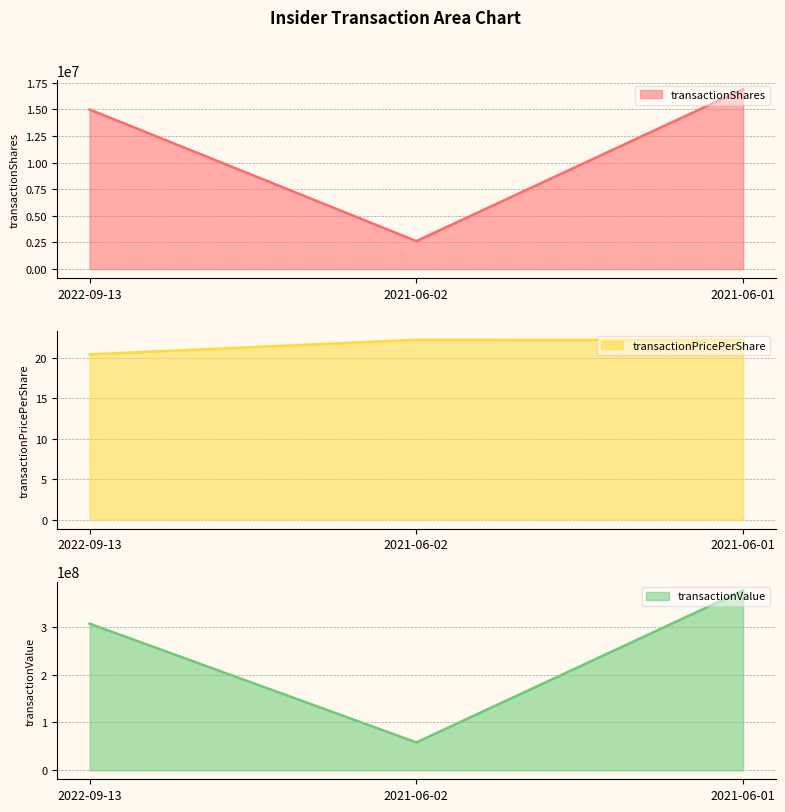

What is the difference between the transactionShares values at 2021-06-02 and 2021-06-01?

14290147